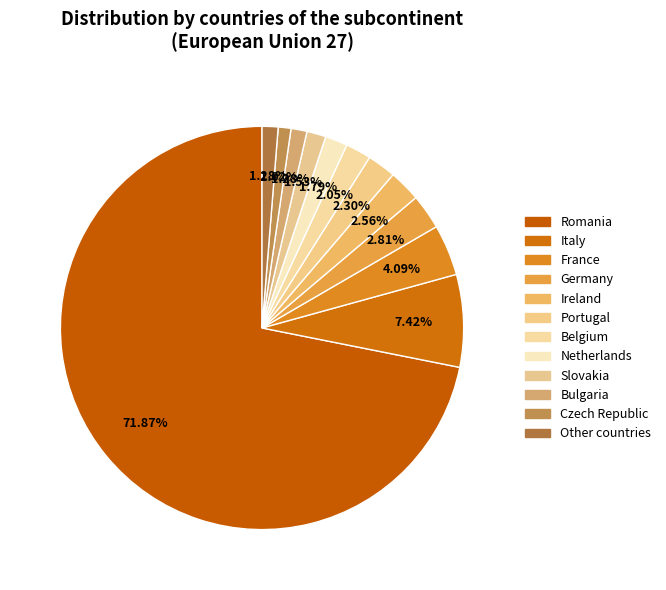

How many slices are in this pie chart?

12